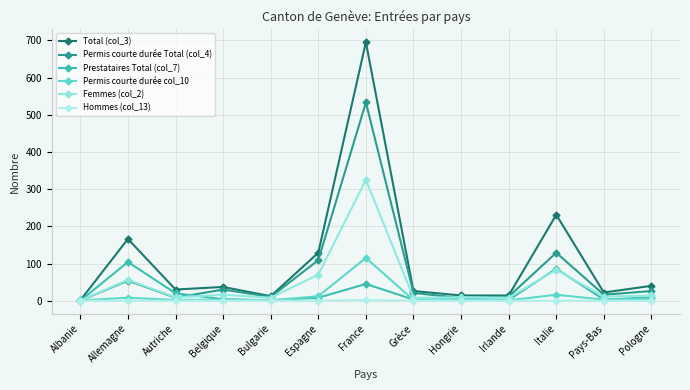

List the labels in order of Femmes (col_2) value, smallest first.

Albanie, Bulgarie, Grèce, Irlande, Autriche, Hongrie, Pays-Bas, Pologne, Belgique, Allemagne, Espagne, Italie, France